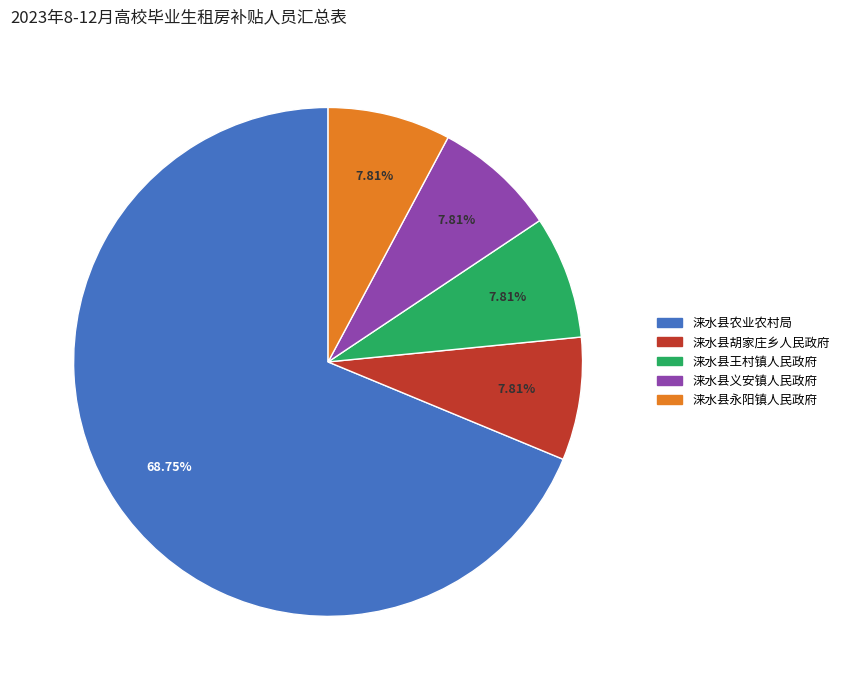

Which slice is the largest?

涞水县农业农村局